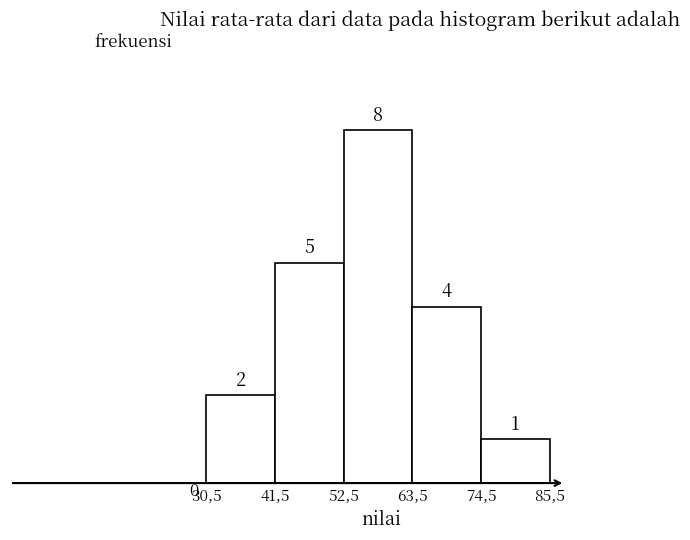

Reading left to right, what are all the values shown in this chart?

30,5=2	41,5=5	52,5=8	63,5=4	74,5=1